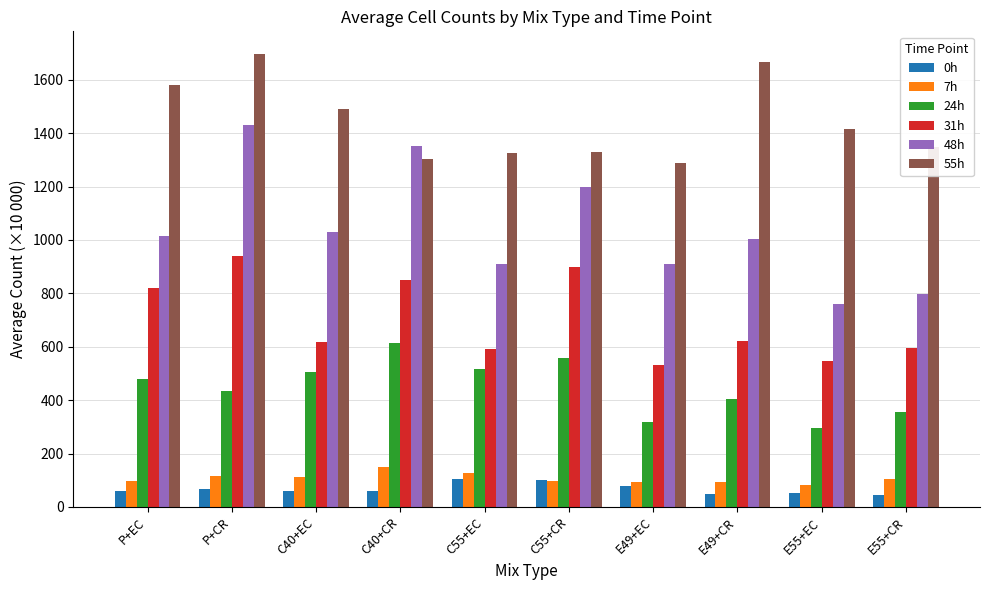

Count the number of categories in the chart.

10